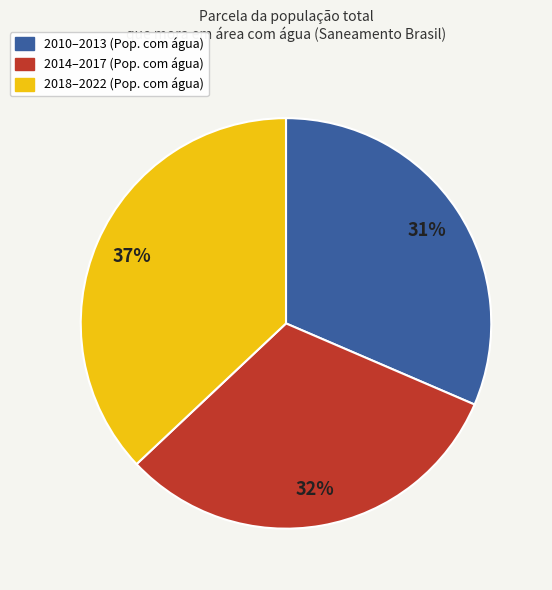

Does any single category account for the majority?

No